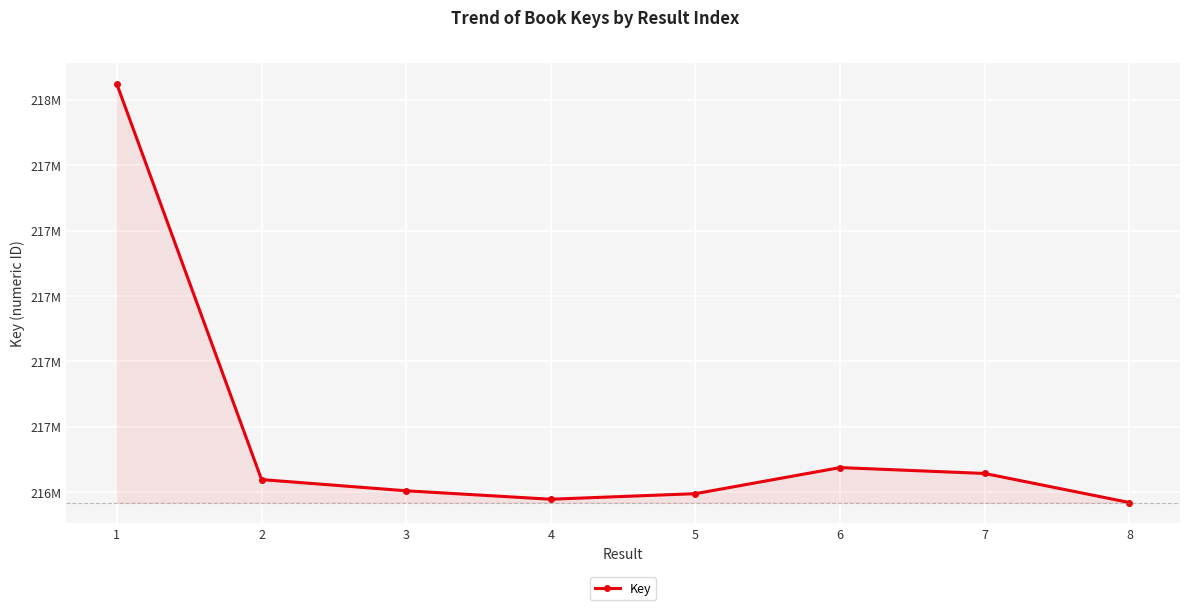

Which label corresponds to the smallest value in the chart?

8